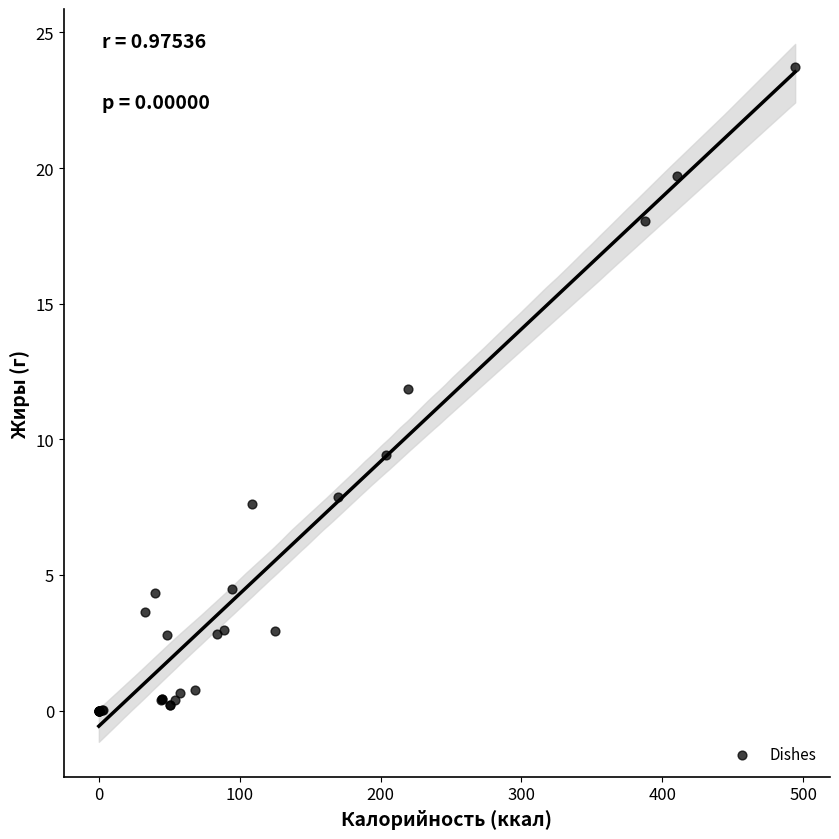

What Y value in the scatter plot is closest to 11?

11.9